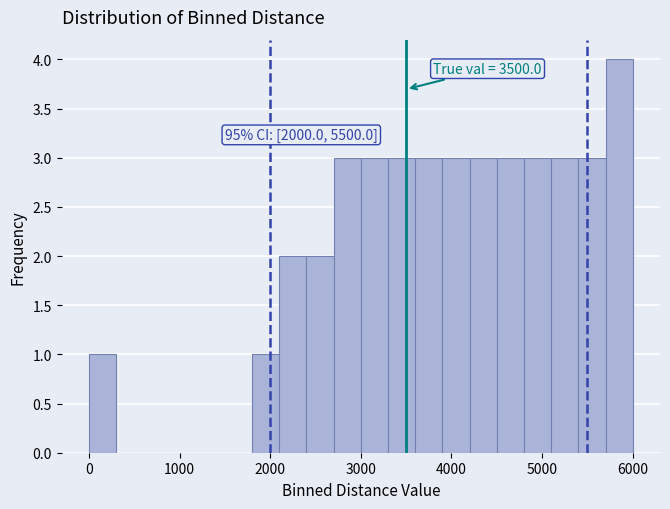

Read against the x-axis, roughly where is the centre of the tallest bar?

5900